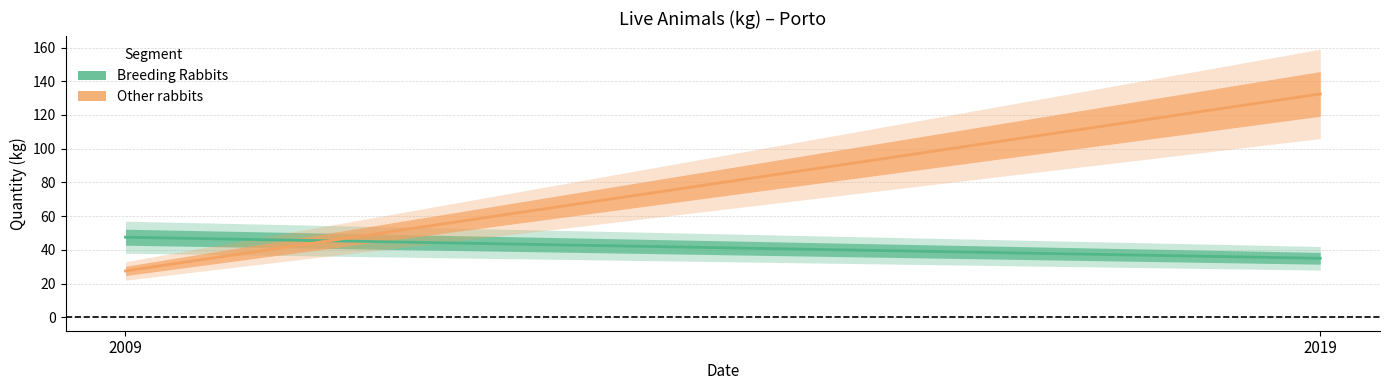

Rank the series by their average value, from highest to lowest.

Other rabbits, Breeding Rabbits